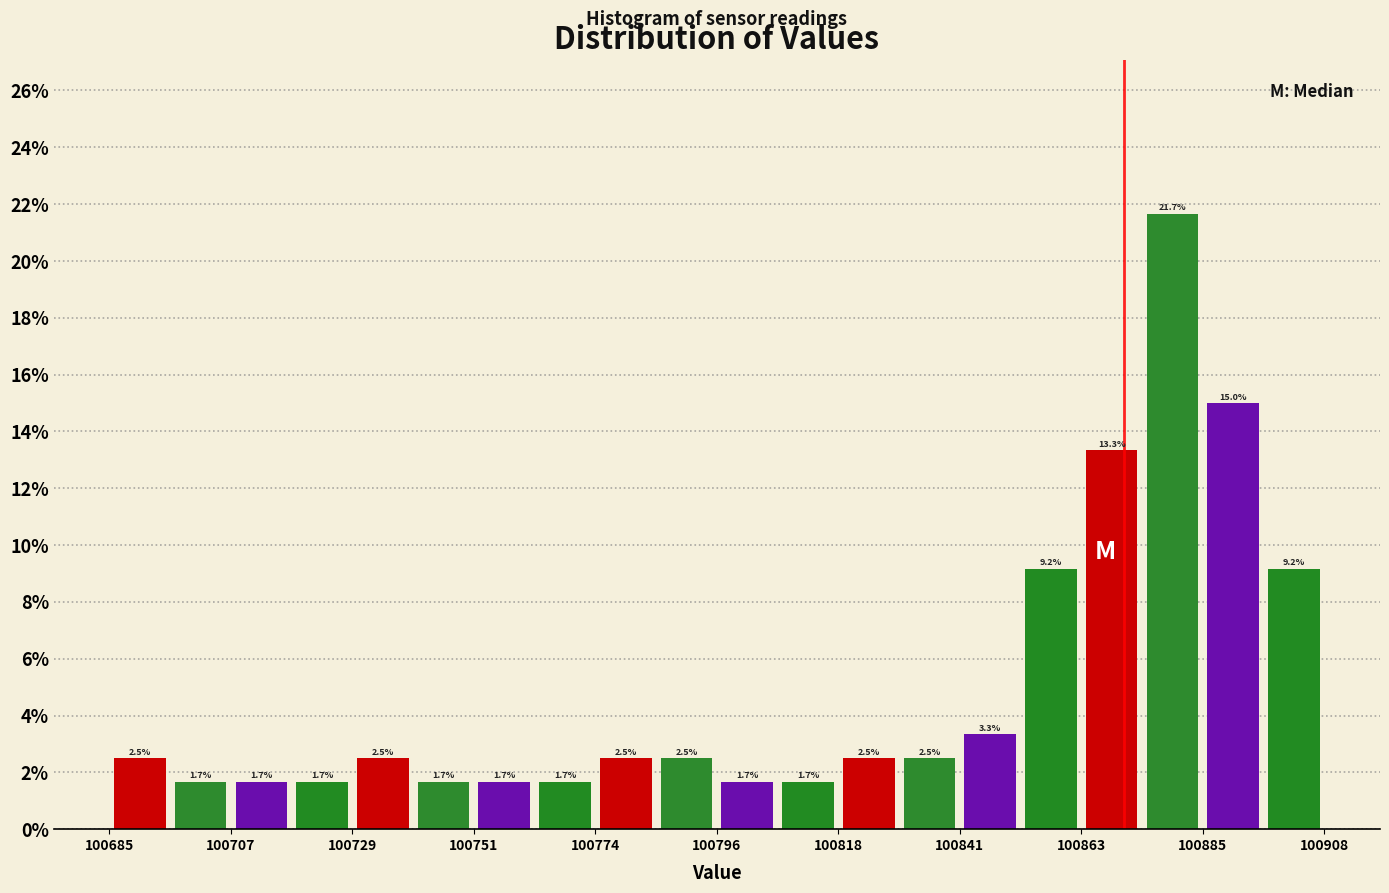

Around what value on the x-axis is the tallest bar? Give the approximate position of its centre, as read against the axis.

100880